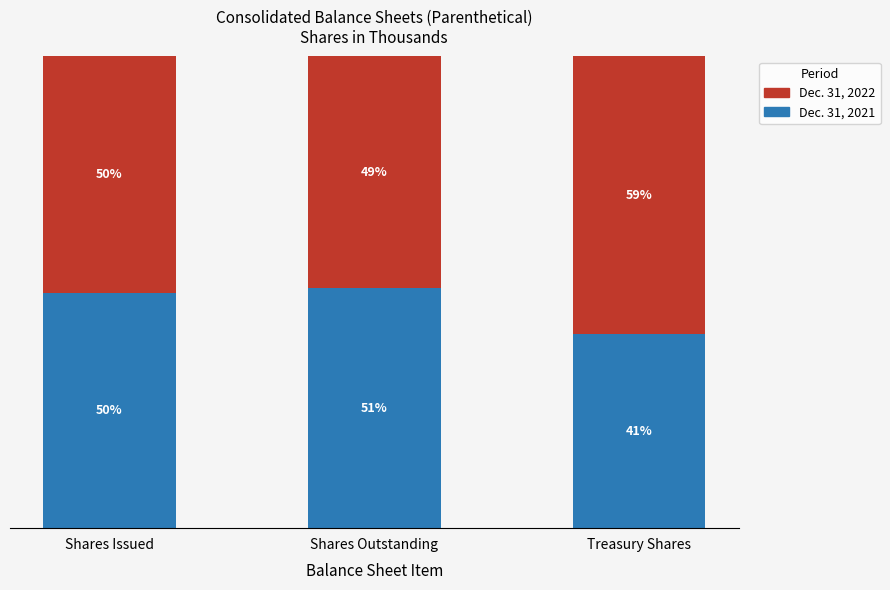

What is the label of the 1st bar from the right?

Treasury Shares